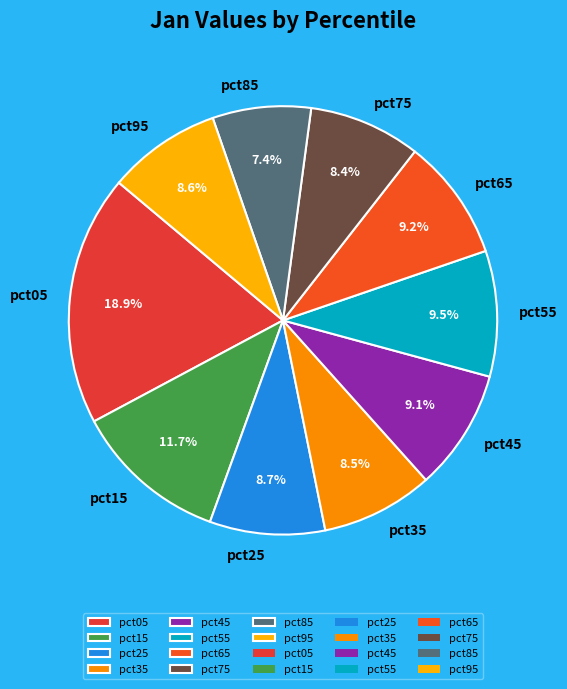

True or false: pct55 accounts for 2% of the total.

False